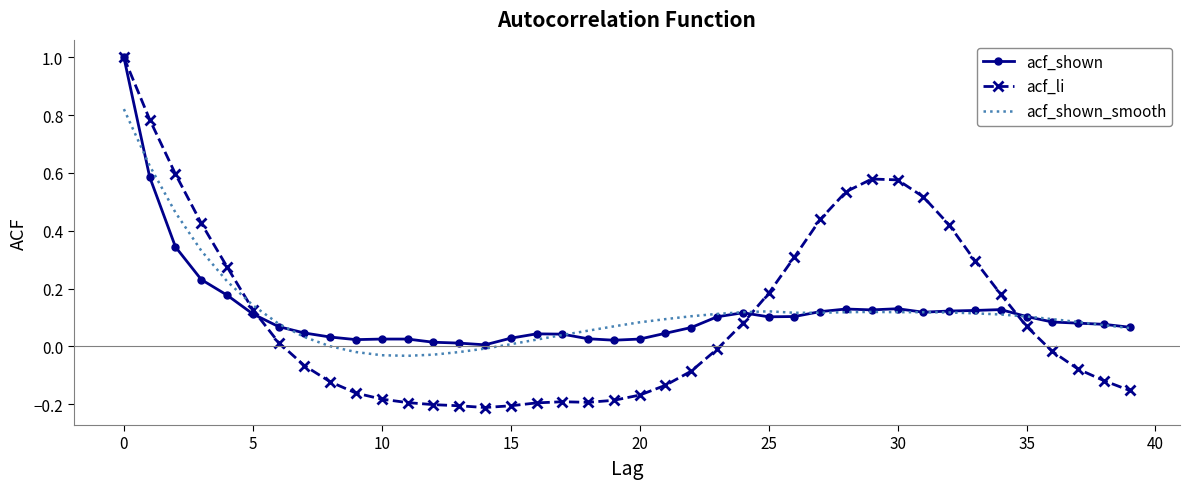

Which series has the largest range (max minus min)?

acf_li